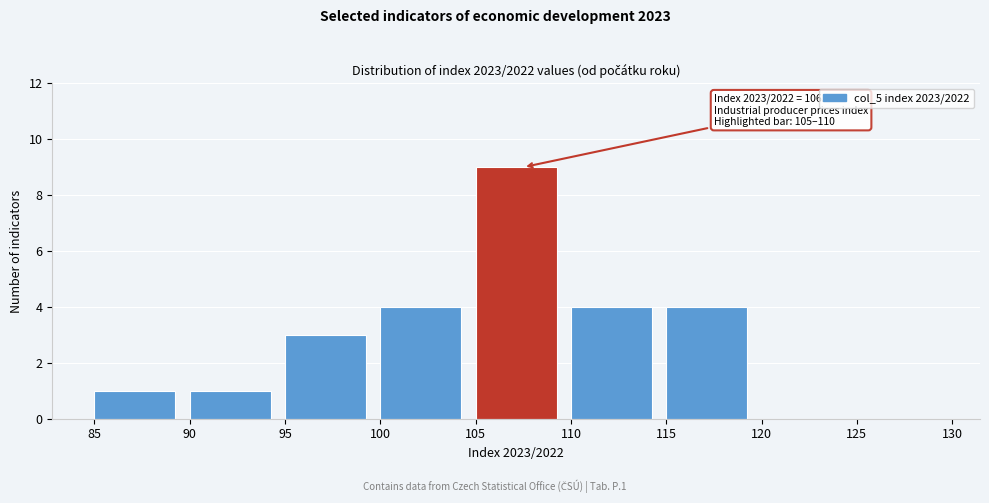

Which range on the x-axis has the tallest bar?

105 to 110